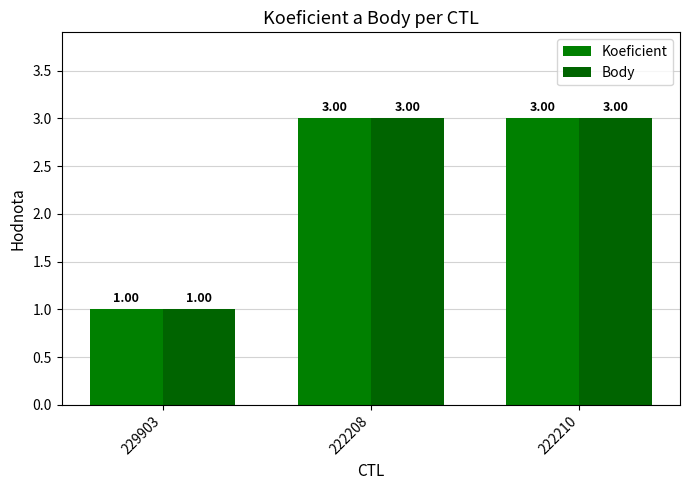

How many groups of bars are there?

3